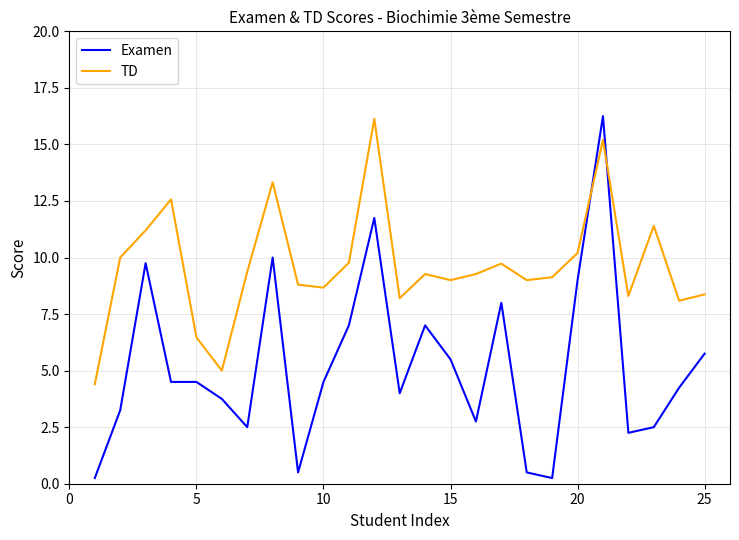

How many times do TD and Examen cross each other?

2